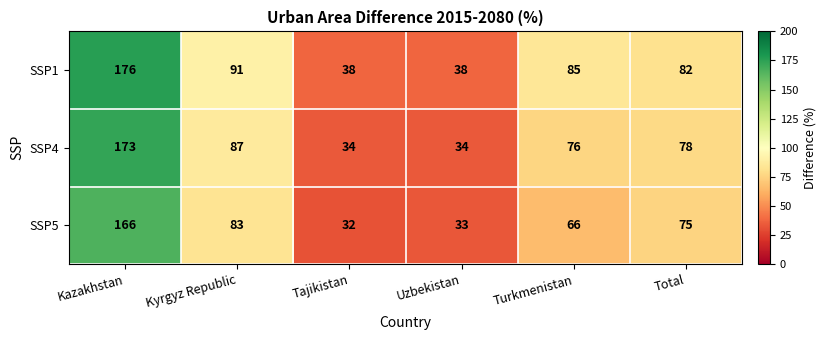

The value of SSP1 at Tajikistan is 14. True or false?

False